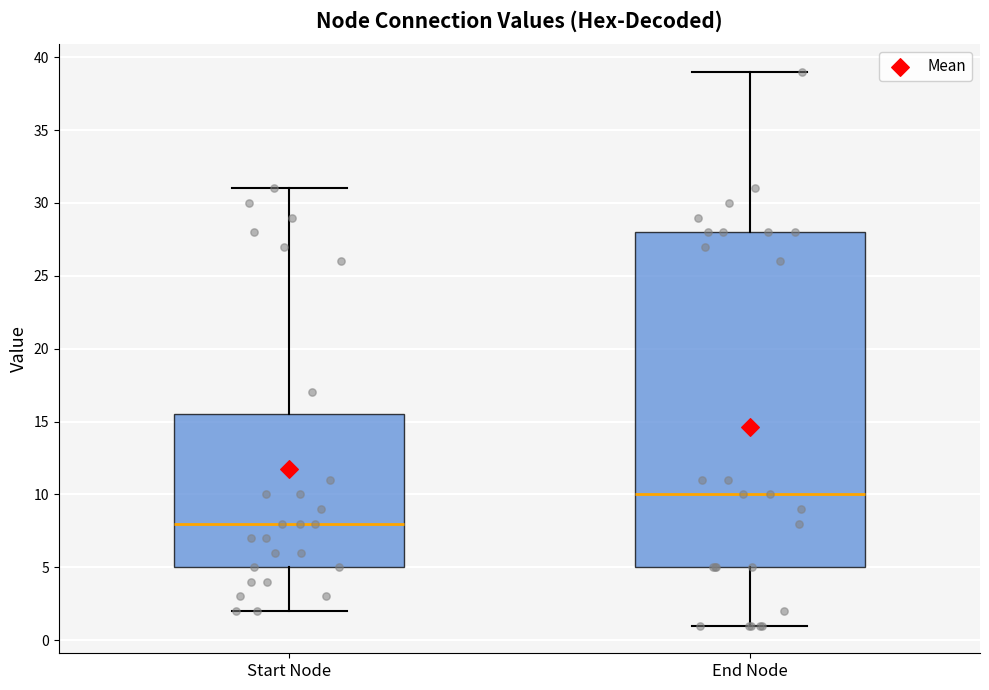

Which box's median line is the lowest?

Start Node